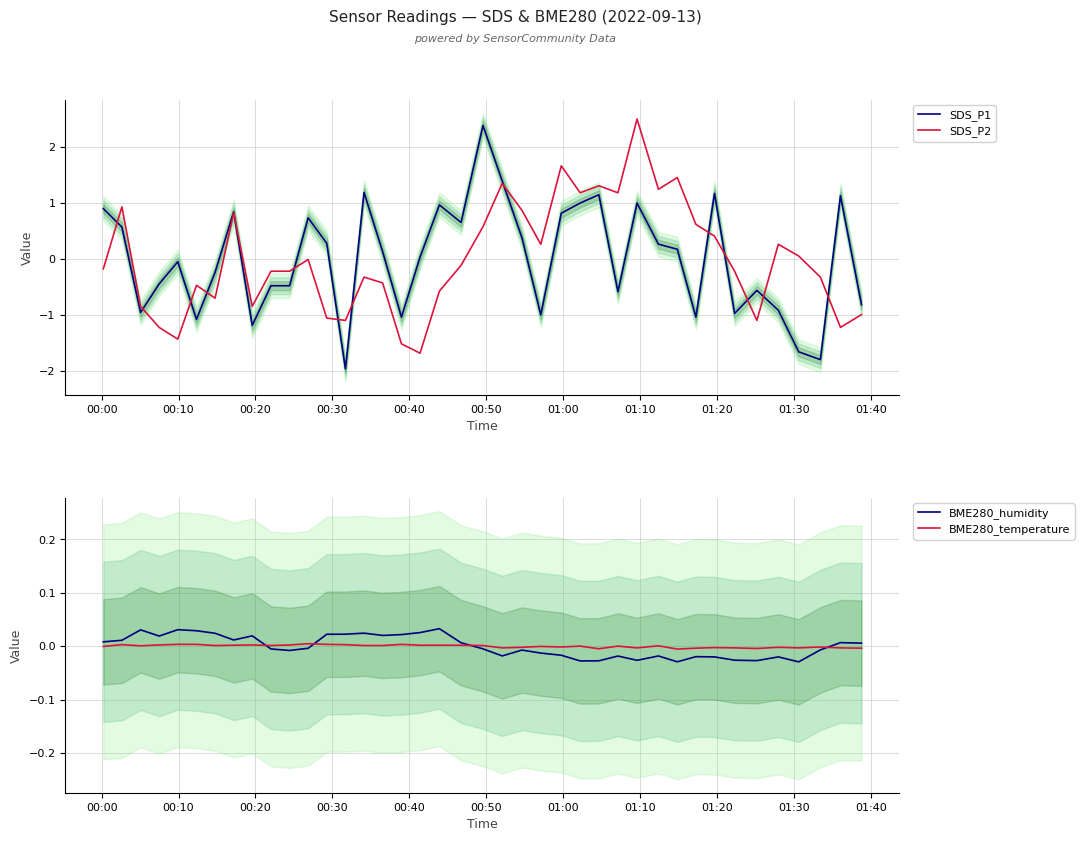

How many values in the BME280_temperature series exceed 0?

23